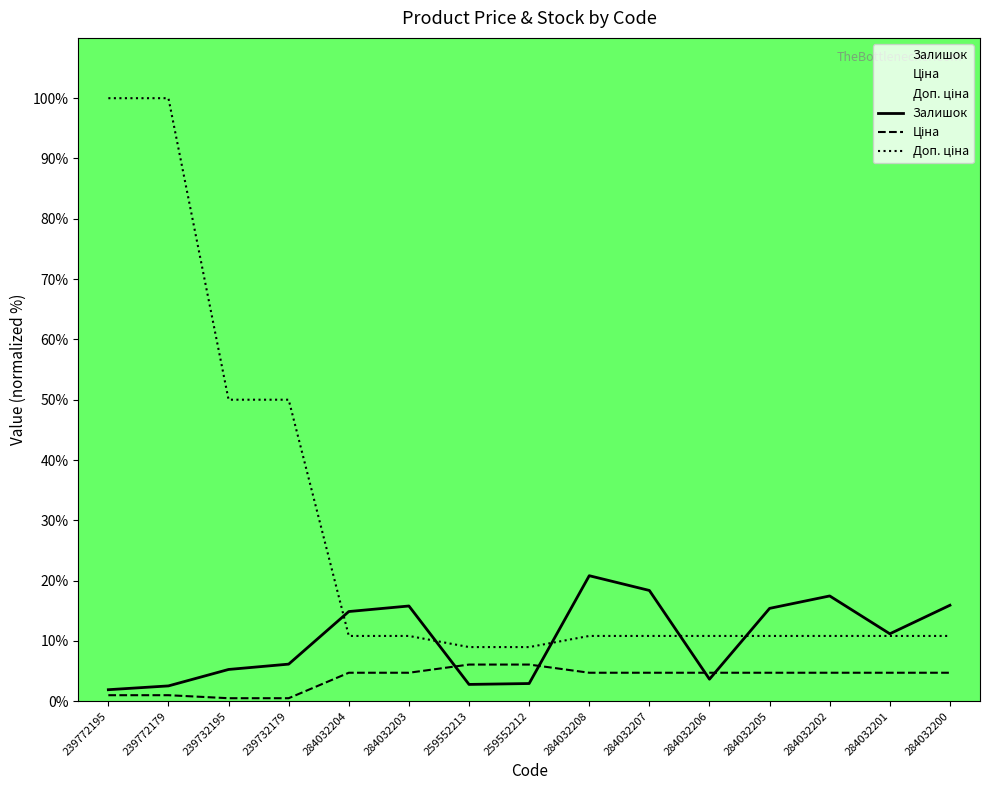

Does the chart display data point markers on the line(s)?

No